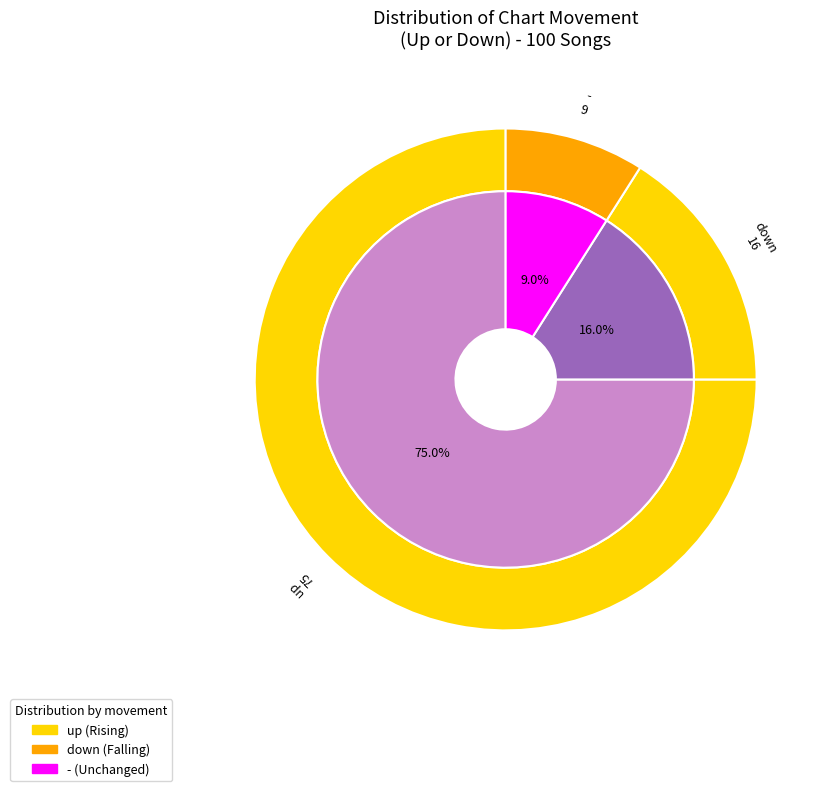

Between up and -, which is larger?

up